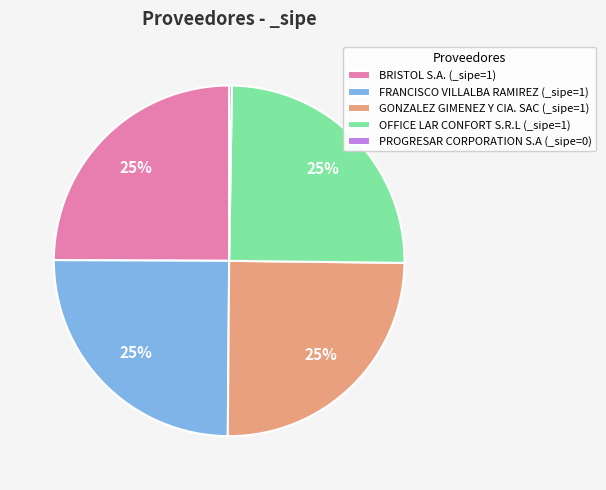

To the nearest percent, what percentage of the pie is OFFICE LAR CONFORT S.R.L?

25%